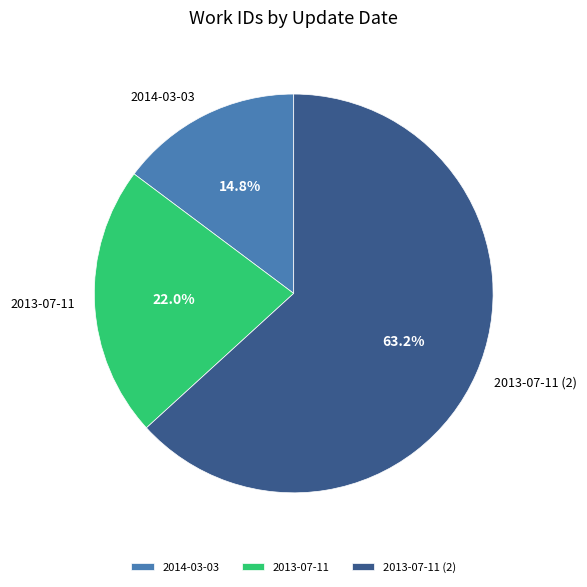

What percentage do 2013-07-11 (2) and 2014-03-03 together represent?

78.0%